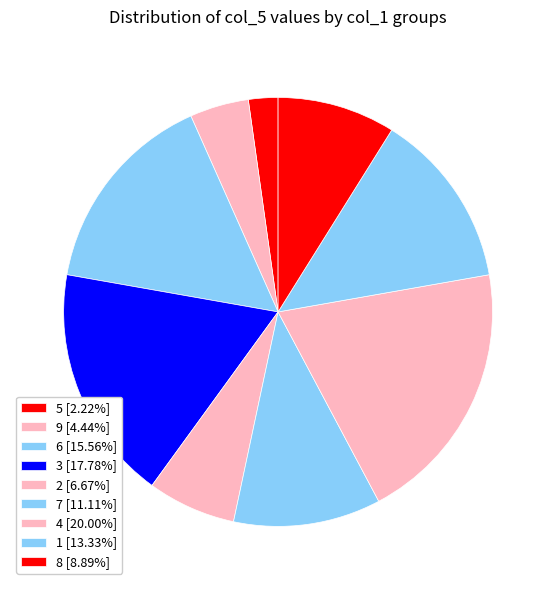

Is there a majority slice in this chart?

No